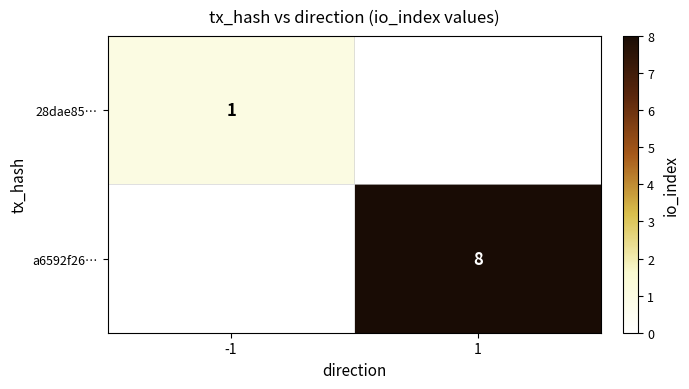

The value of a6592f26… at 1 is 11. True or false?

False